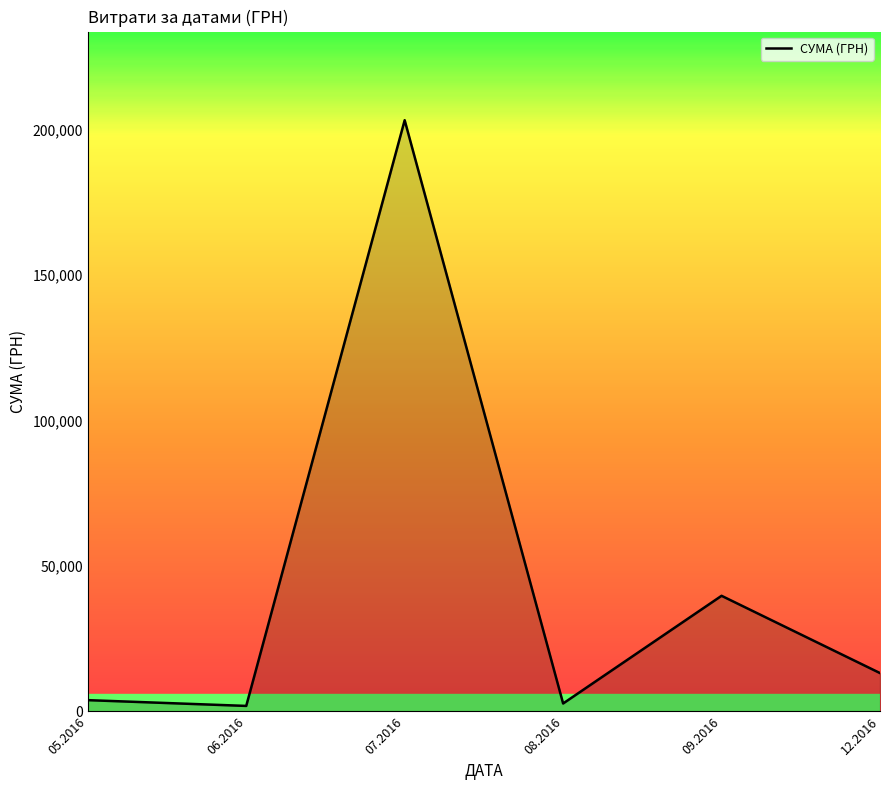

What is the change in value from 06.2016 to 12.2016?

+11292.0